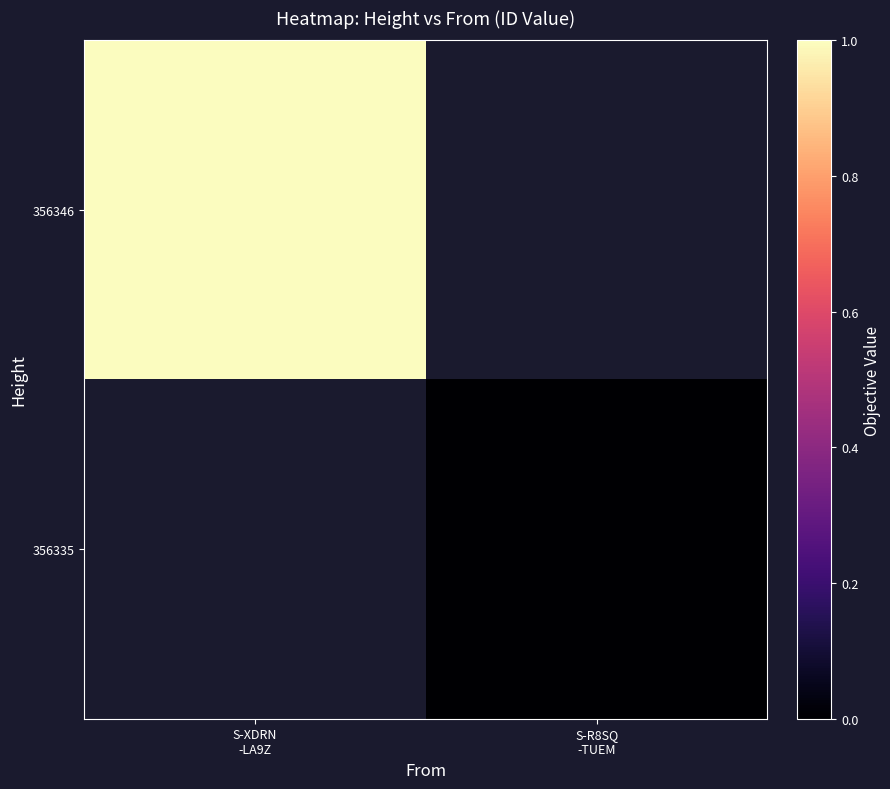

True or false: 356346 has a value of 0.7 at S-XDRN -LA9Z.

False